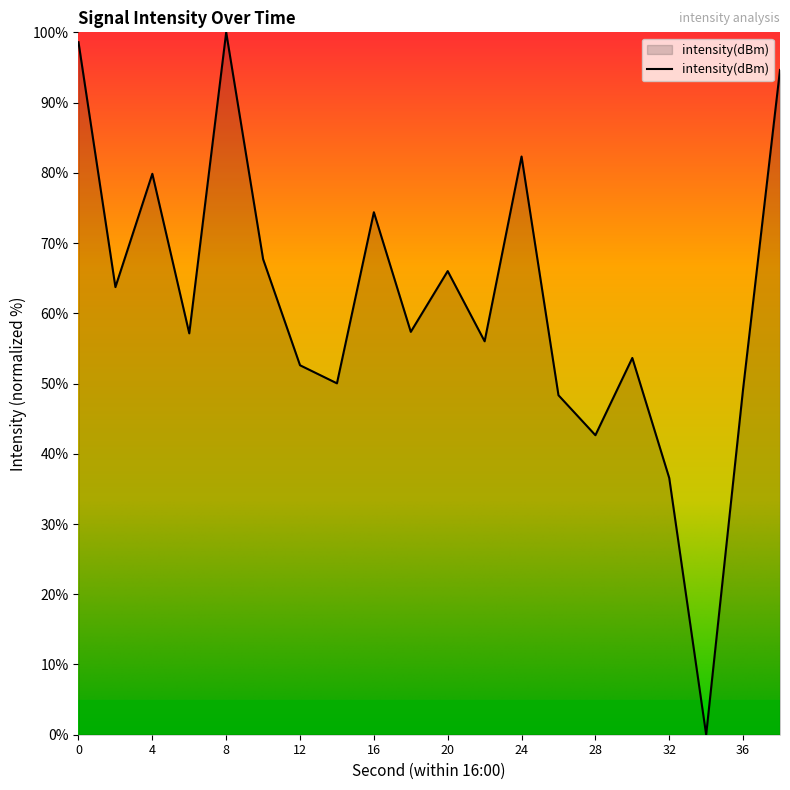

How many positive values are there?

19